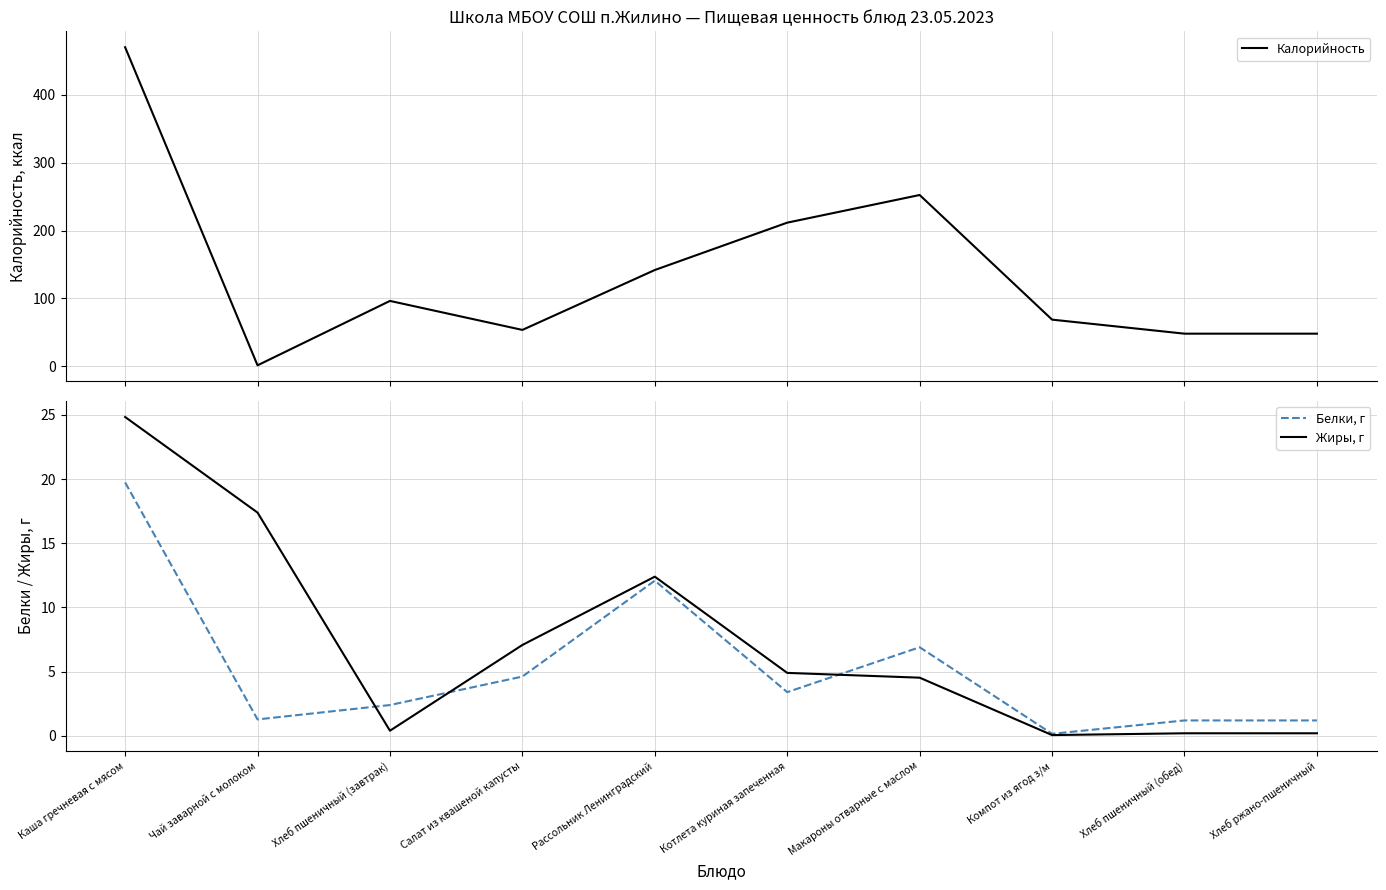

How many values in the Белки, г series exceed 3?

5